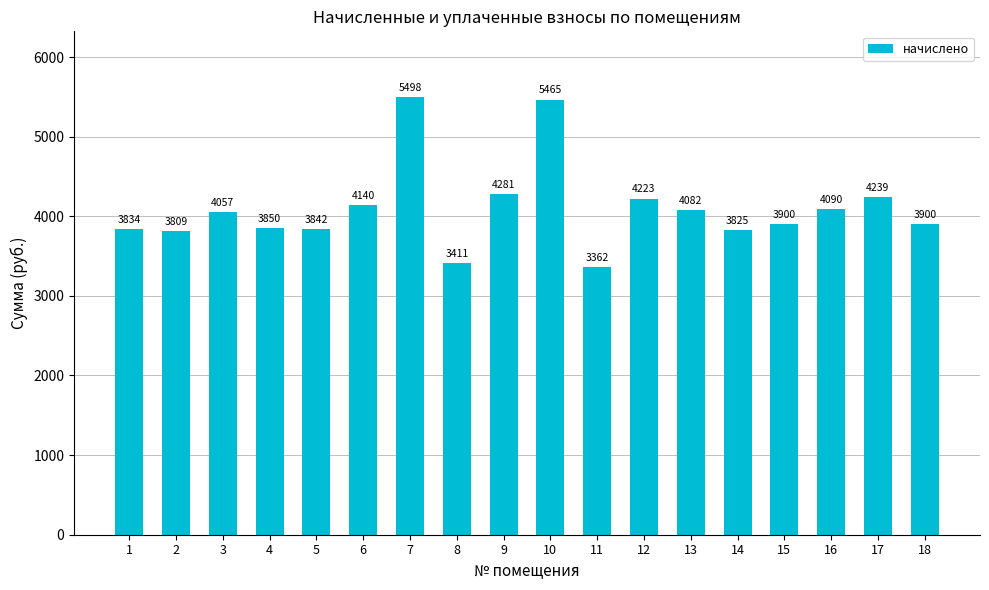

What is the greatest value displayed?

5497.9